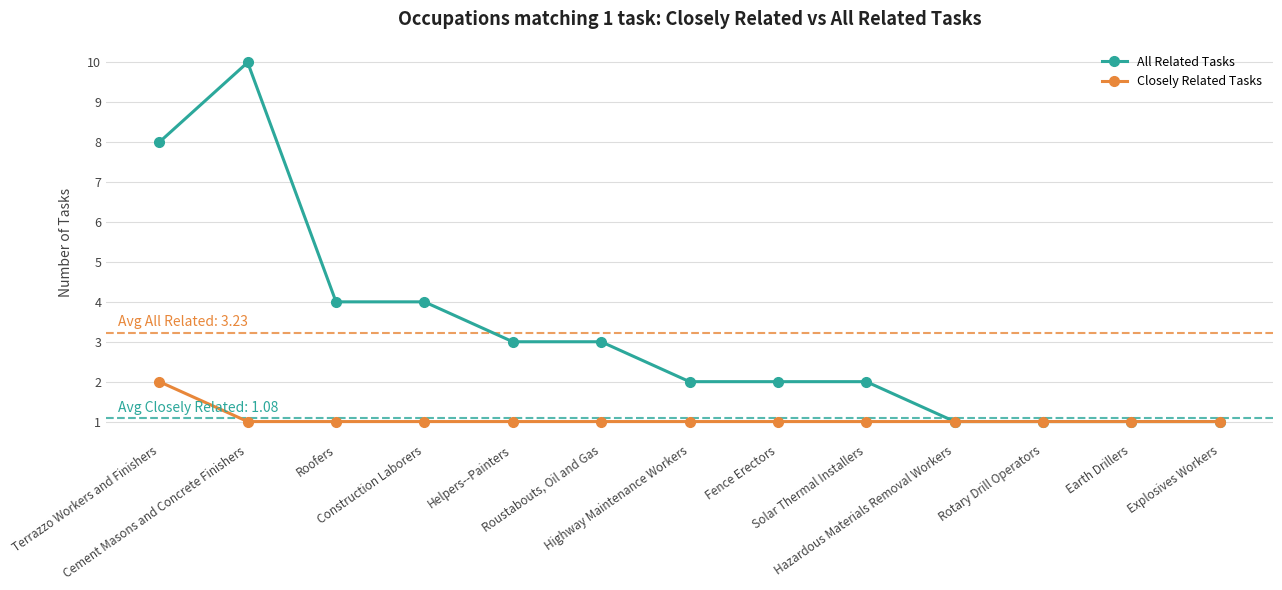

What is the value of the Closely Related Tasks point at the 13th from the left?

1